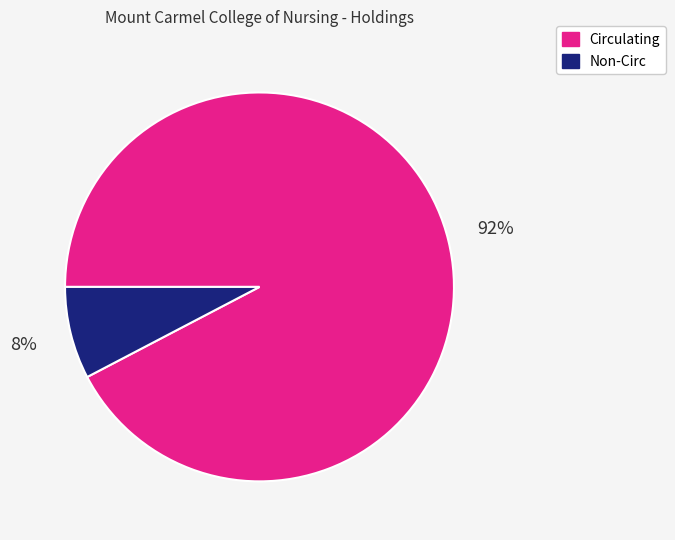

How many slices are in this pie chart?

2